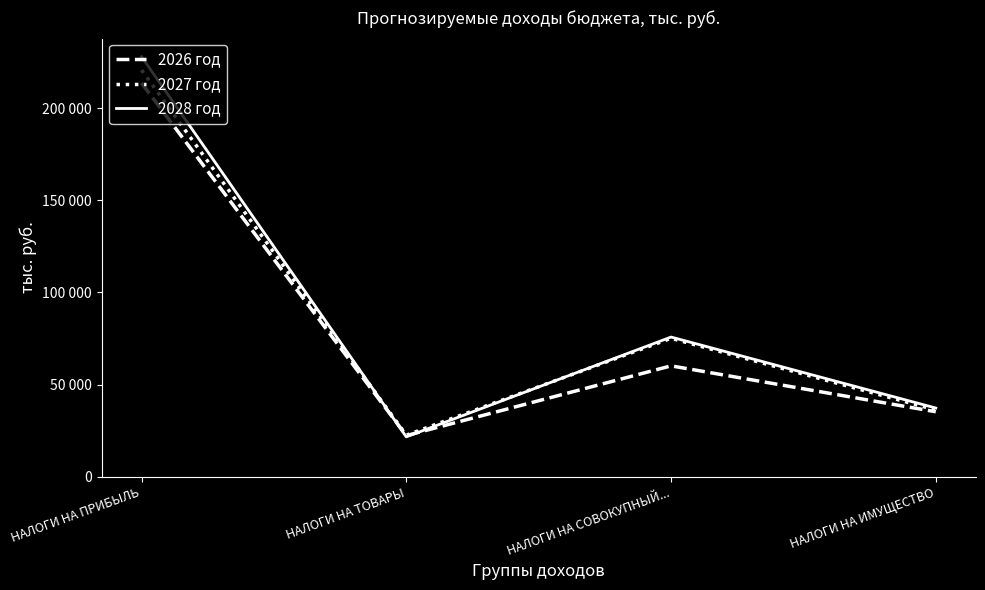

What are all the series names shown in the legend?

2026 год, 2027 год, 2028 год